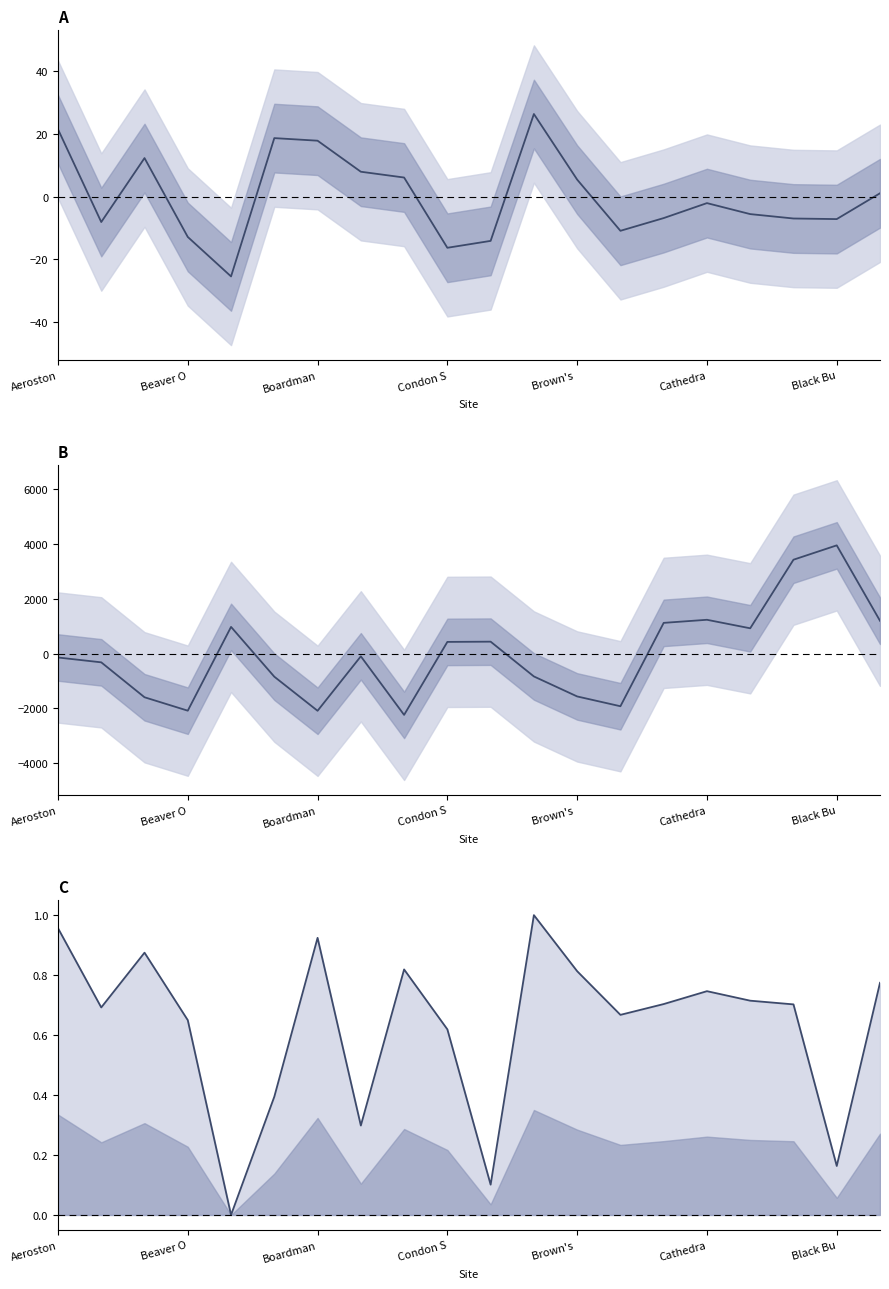

What is the spread (max minus min) of values at 19?

1198.7